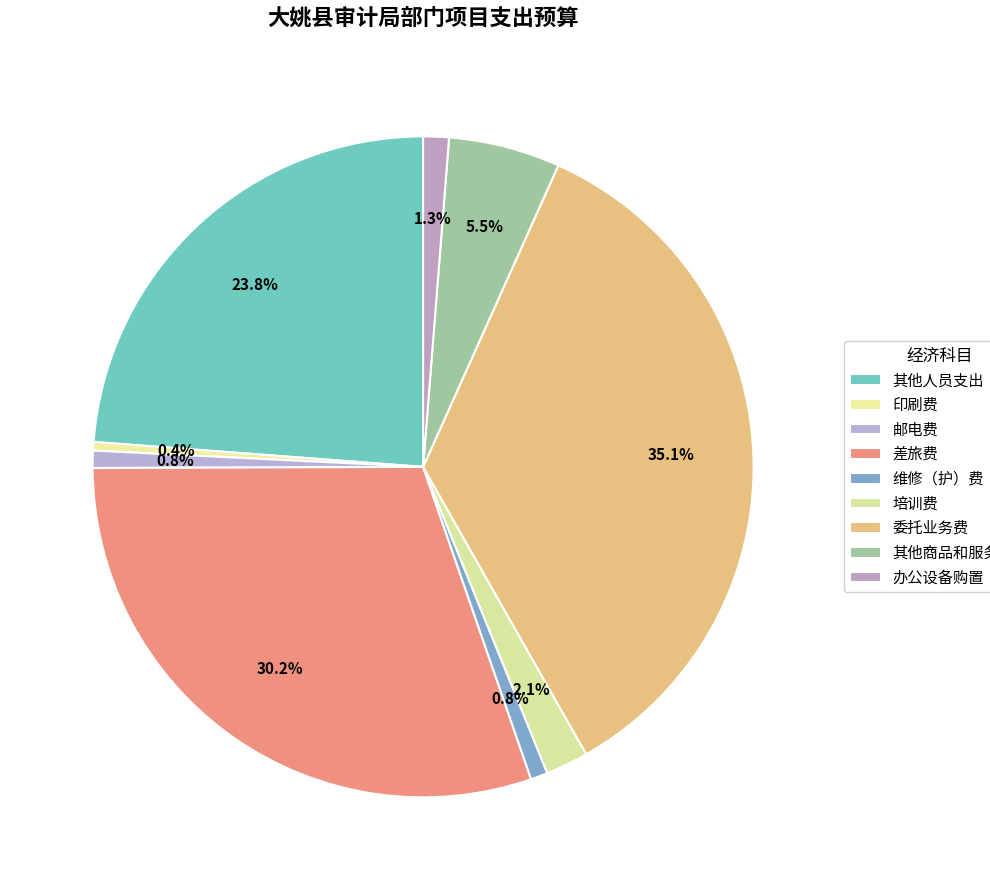

To the nearest percent, what is the difference between the largest and smallest slice percentages?

35%